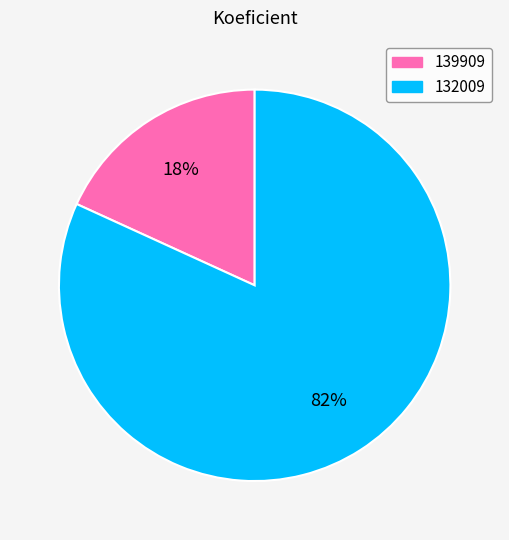

Do 132009 and 139909 together represent more than half of the pie?

Yes